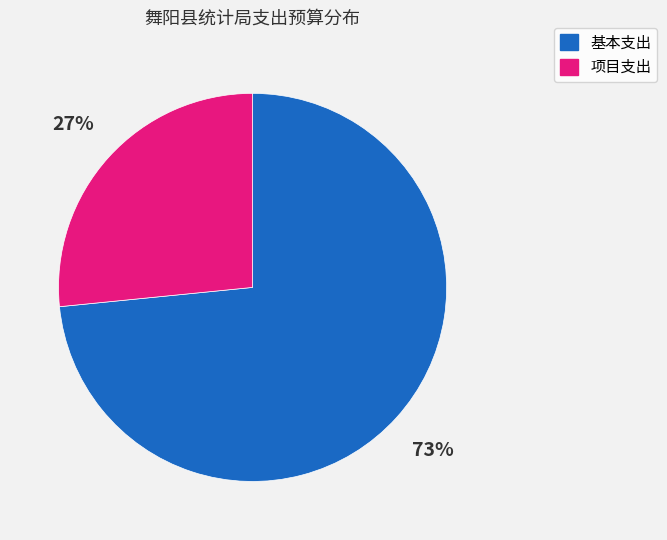

Is there a majority slice in this chart?

Yes